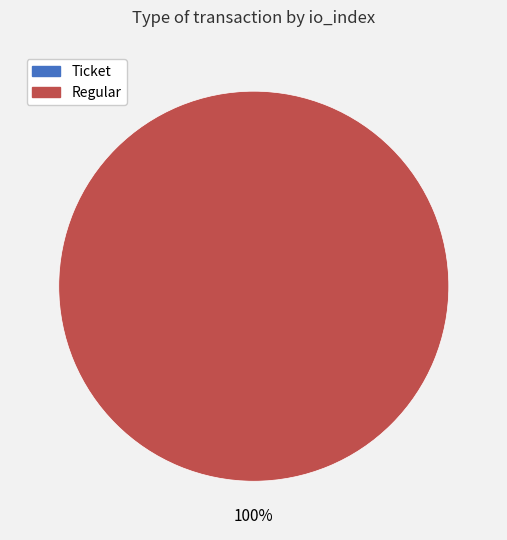

Is there a majority slice in this chart?

Yes